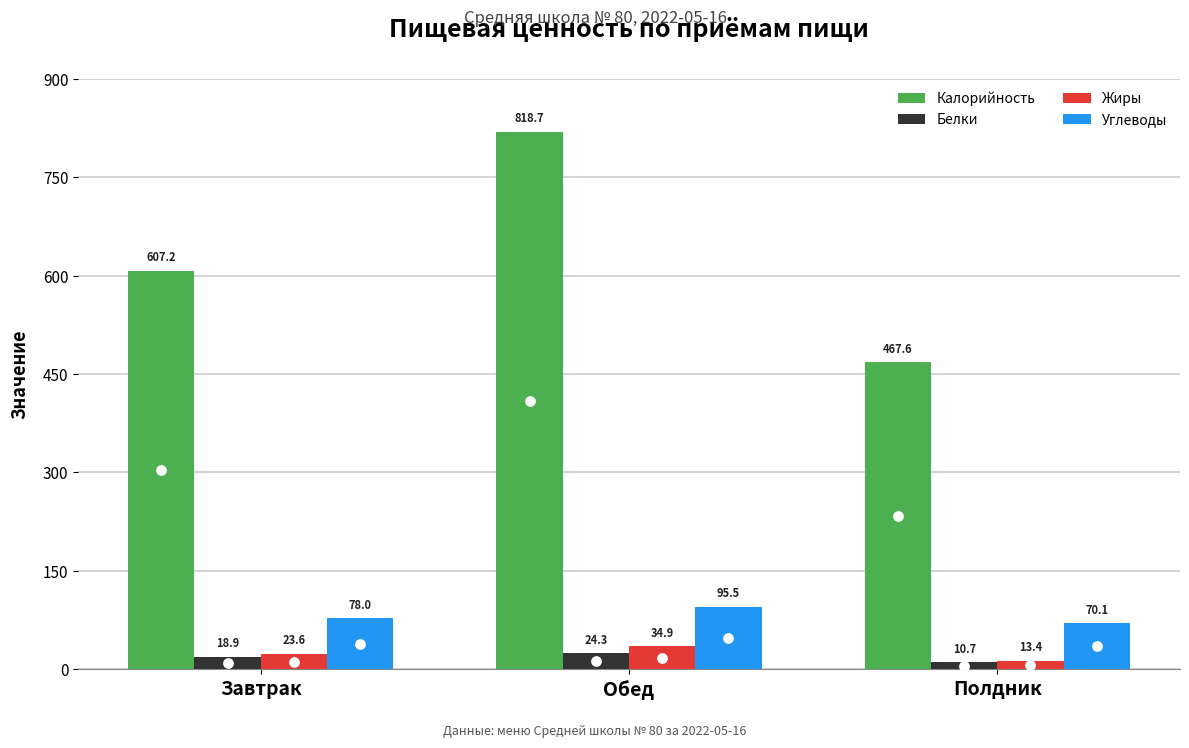

At how many categories does at least one series exceed 386?

3